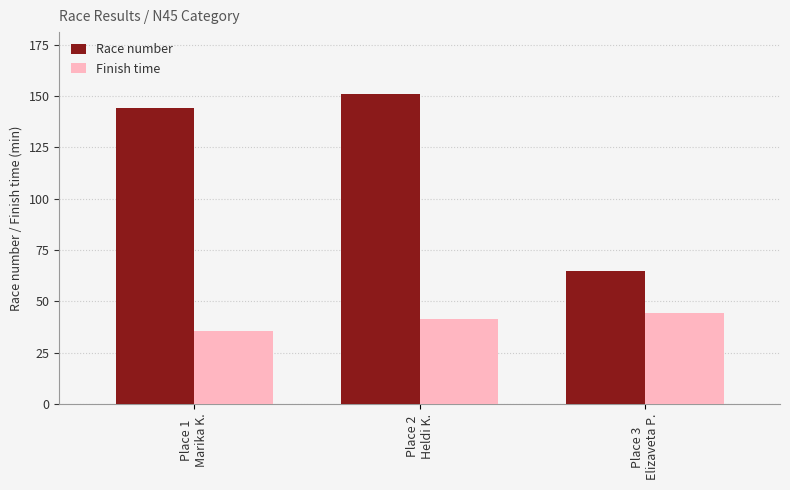

Is the value of Finish time at Place 3
Elizaveta P. greater than the value of Race number at Place 3
Elizaveta P.?

No